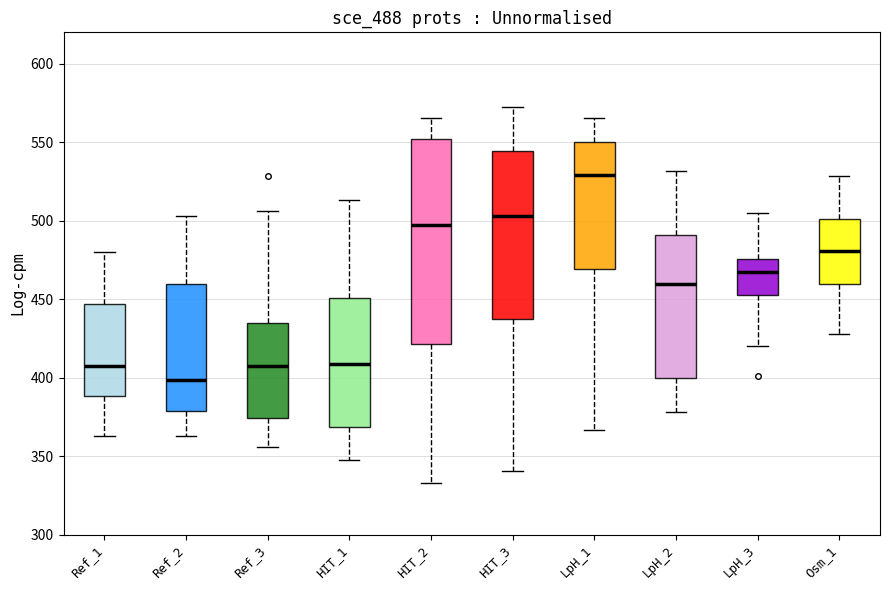

Where is the lower edge of the box for Osm_1 on the y-axis? The values are not printed on the chart, so give them approximately, as read against the axis.

460